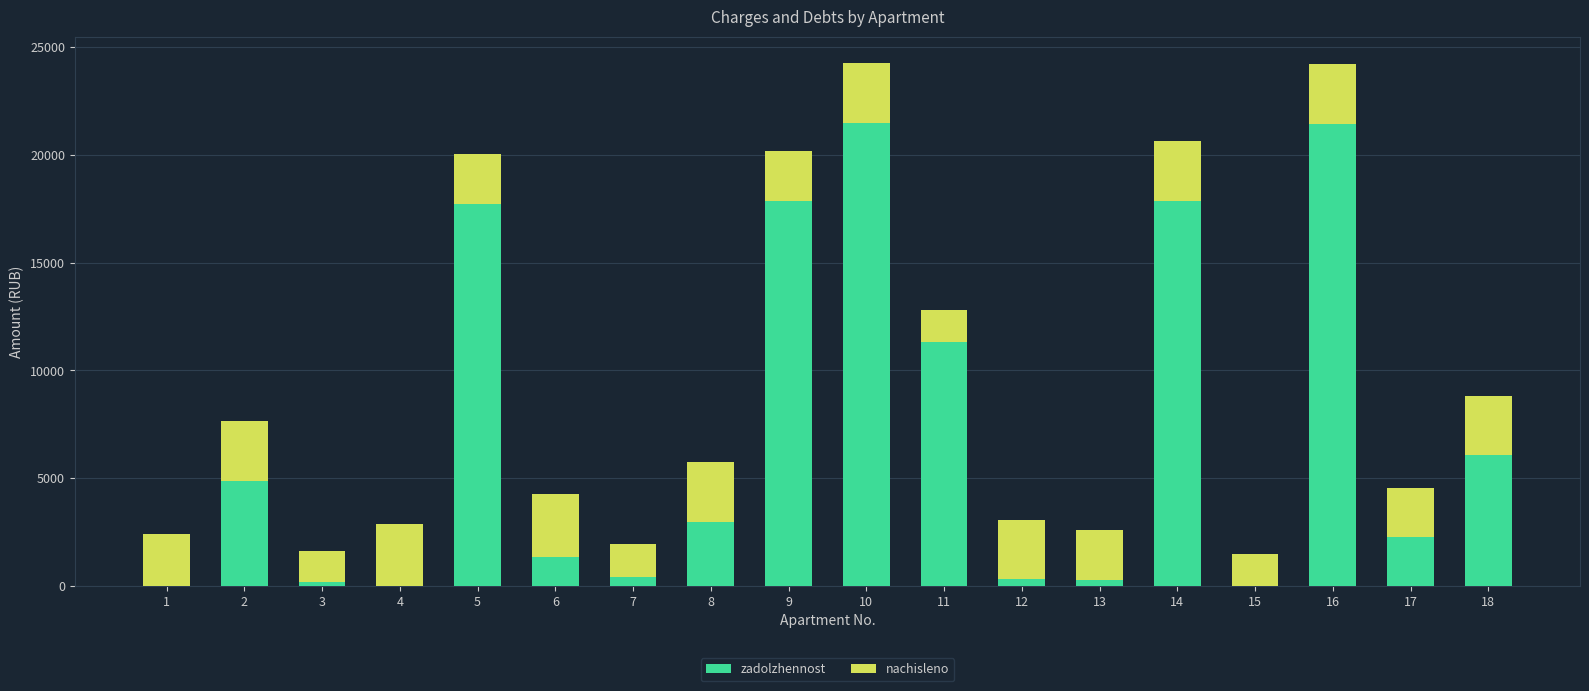

Read the zadolzhennost value at 8.

2953.9